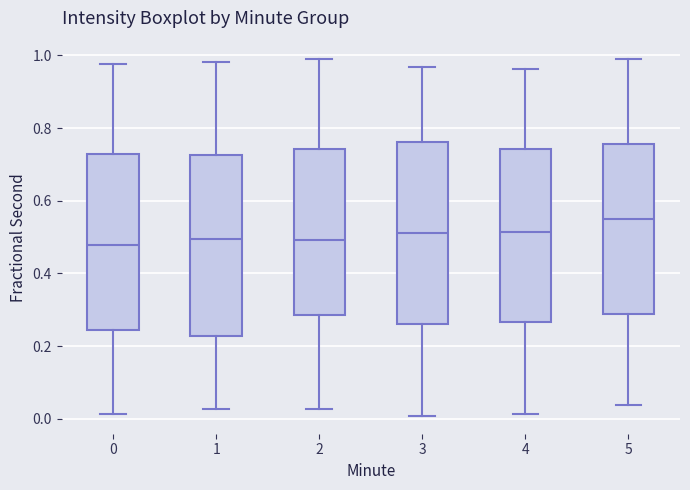

Reading left to right, read every box against the y-axis: the position of its median line, the range the box covers, and the ends of its whiskers. The values are not printed on the chart, so give them approximately, as read against the axis.

0: median 0.48, box 0.24 to 0.72, whiskers 0.02 to 0.98
1: median 0.50, box 0.22 to 0.72, whiskers 0.02 to 0.98
2: median 0.50, box 0.28 to 0.74, whiskers 0.02 to 1.00
3: median 0.52, box 0.26 to 0.76, whiskers 0.00 to 0.96
4: median 0.52, box 0.26 to 0.74, whiskers 0.02 to 0.96
5: median 0.54, box 0.28 to 0.76, whiskers 0.04 to 1.00